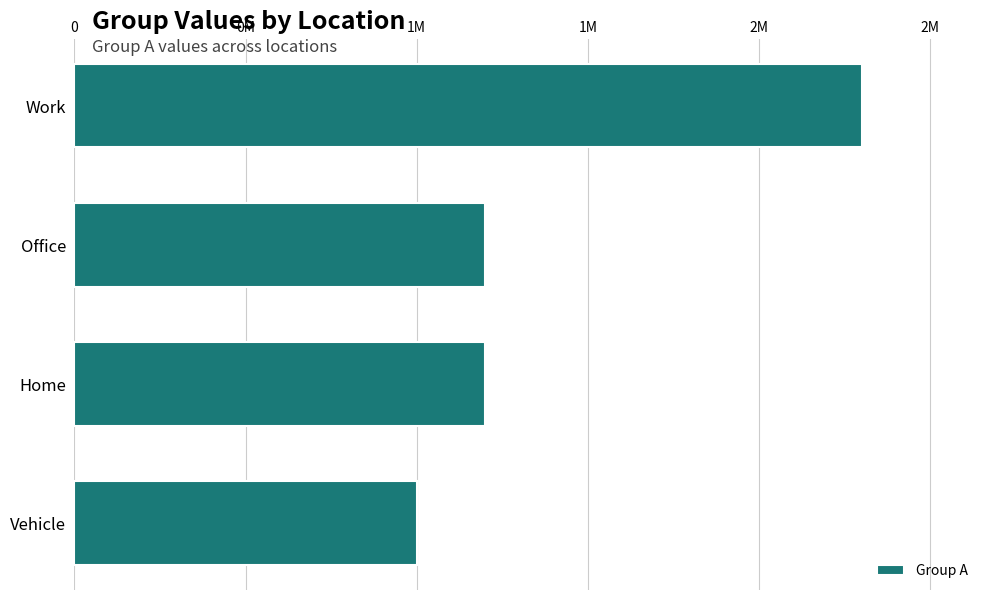

Does the chart contain any negative values?

No